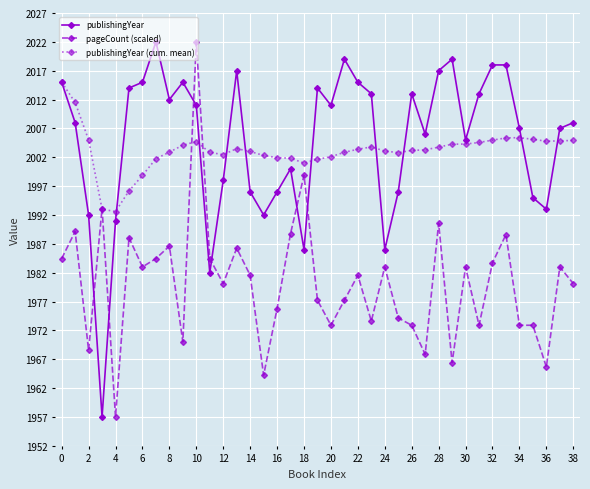

Count the number of categories in the chart.

39